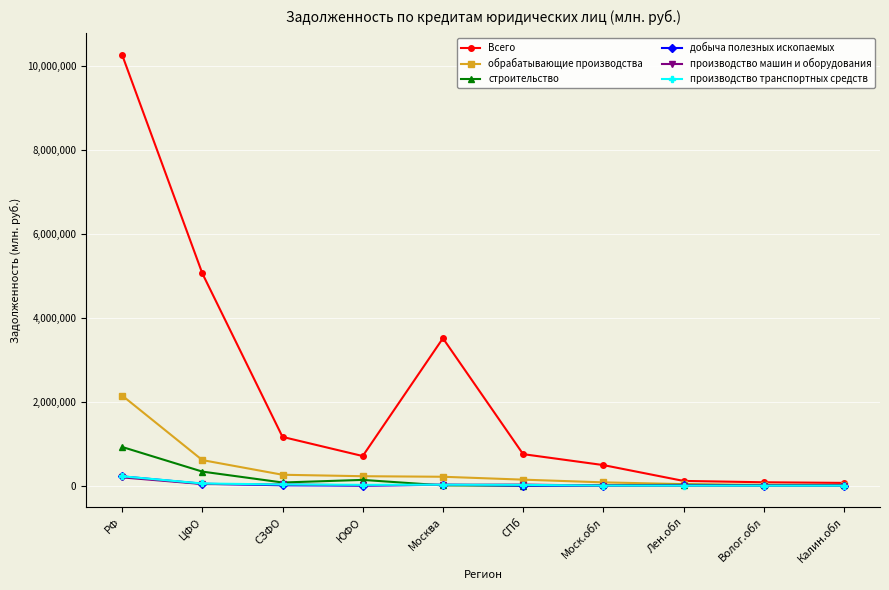

Which series changed the most between ЦФО and СПб?

Всего